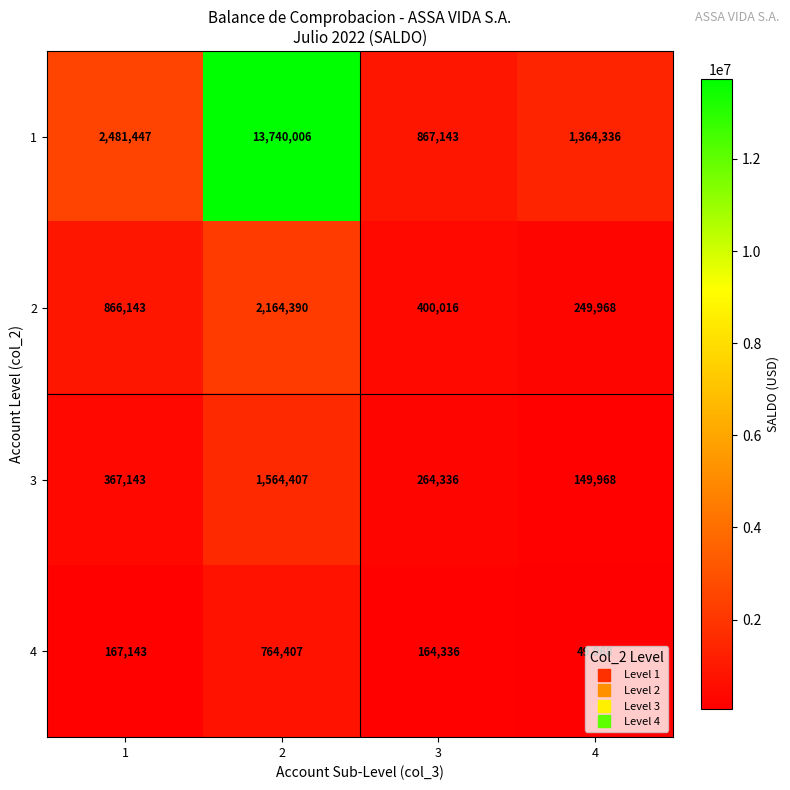

List the series in order of their peak value, highest first.

1, 2, 3, 4